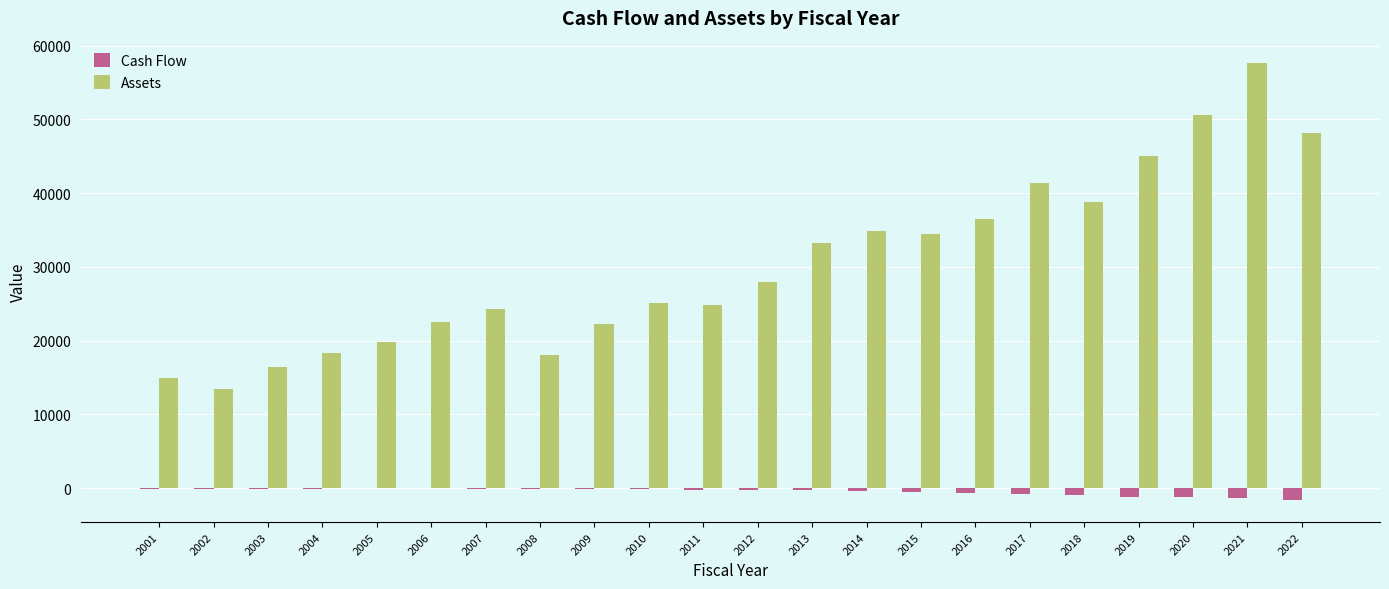

Which series changed the most between 2017 and 2019?

Assets